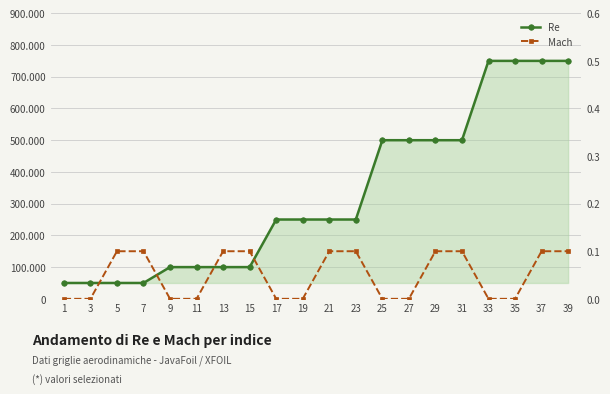

True or false: Re and Mach intersect in this chart.

False